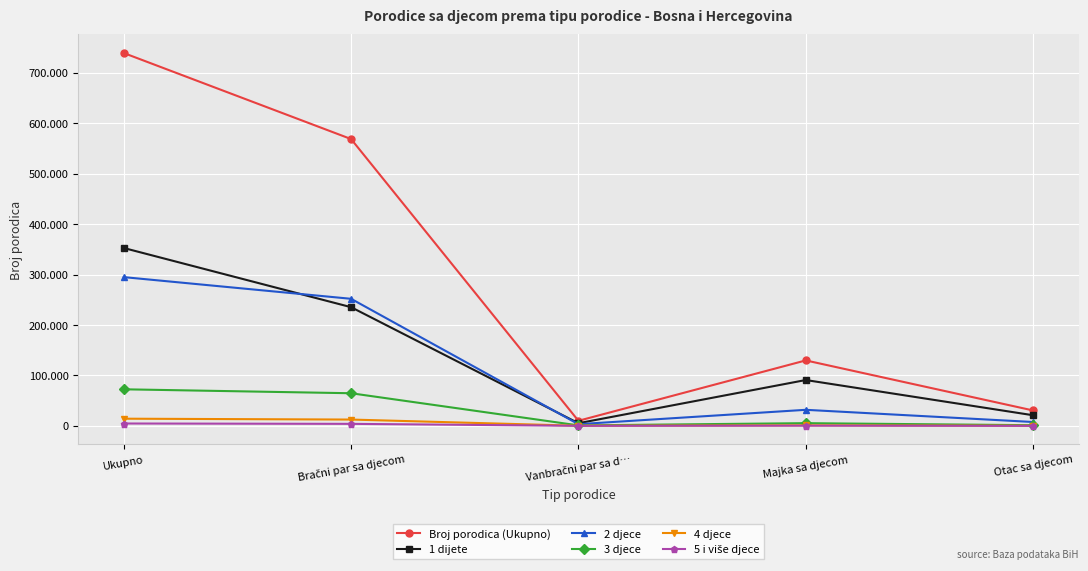

True or false: 5 i više djece and 1 dijete cross at least once.

False